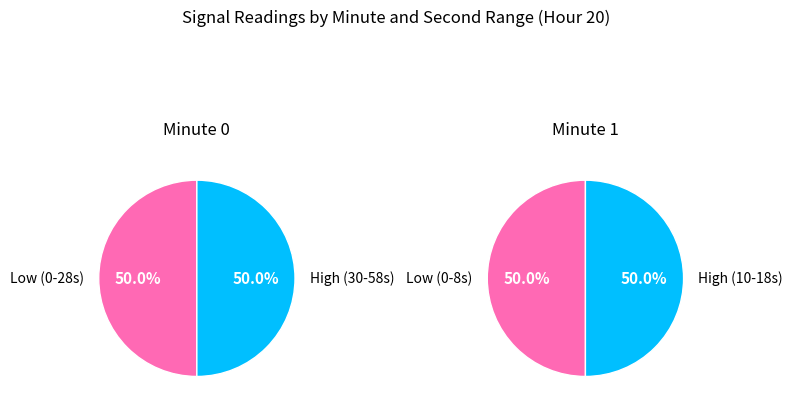

What percentage is the 1 slice, to the nearest percent?

50%